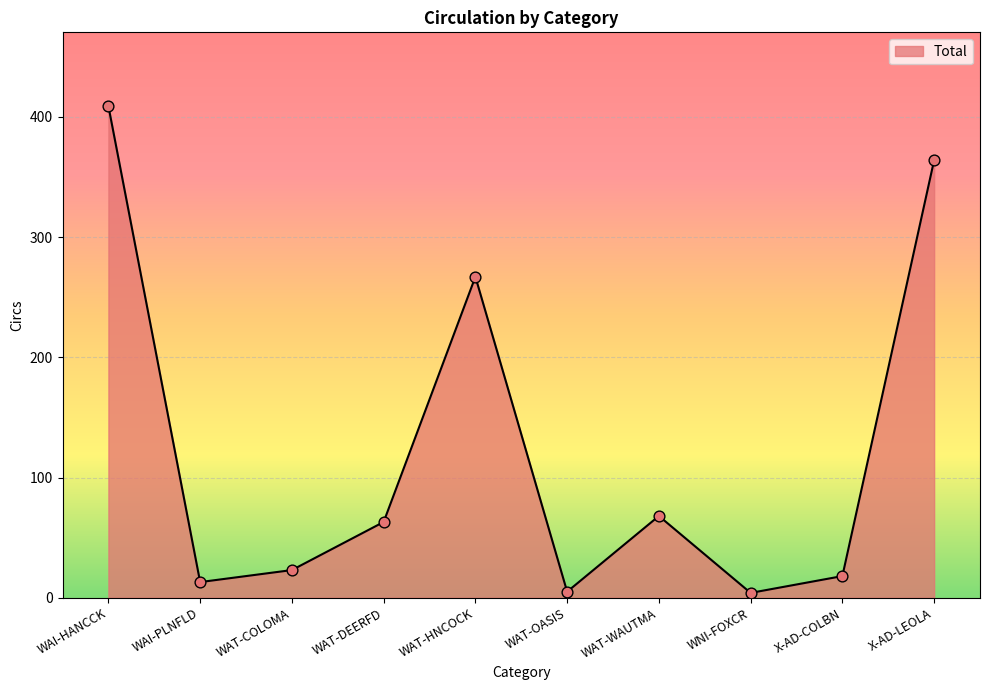

Which has a higher value, WAI-PLNFLD or X-AD-LEOLA?

X-AD-LEOLA